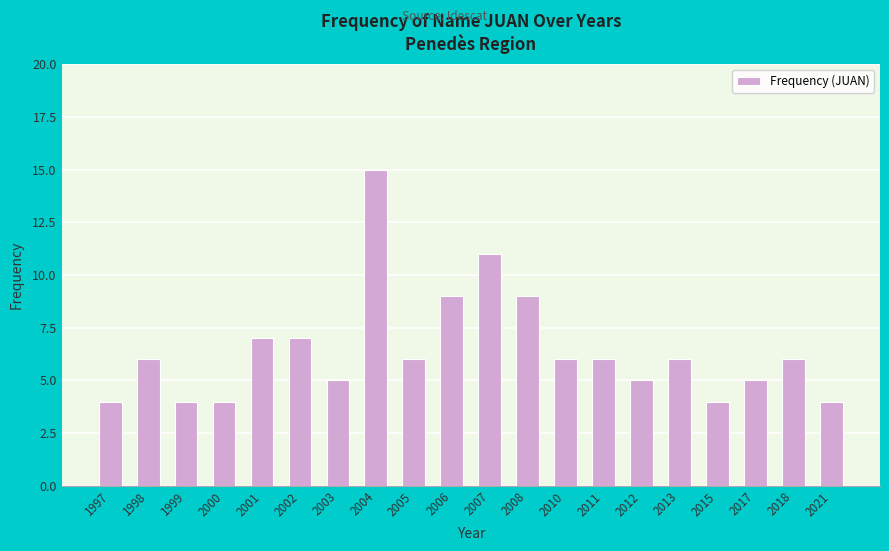

The value at 2012 is 8. True or false?

False